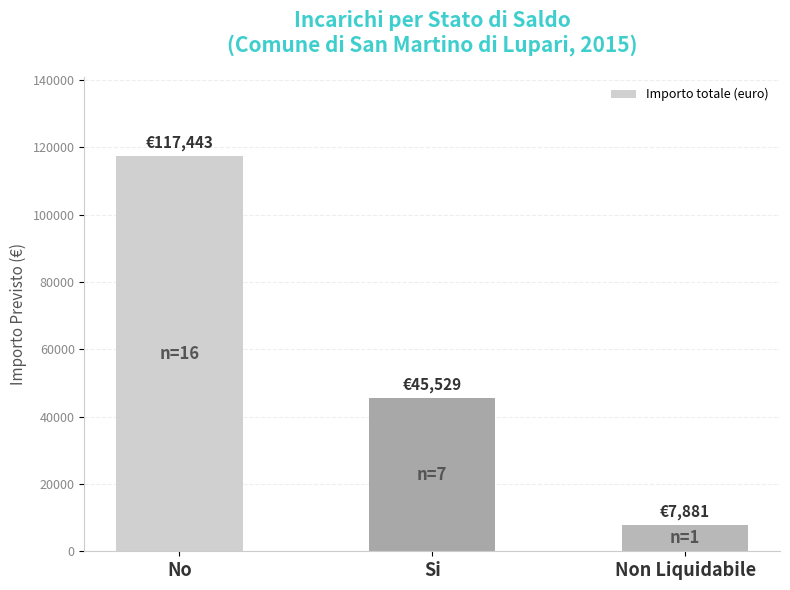

Reading left to right, list all the values displayed in this chart.

117442.6	45529.0	7881.5